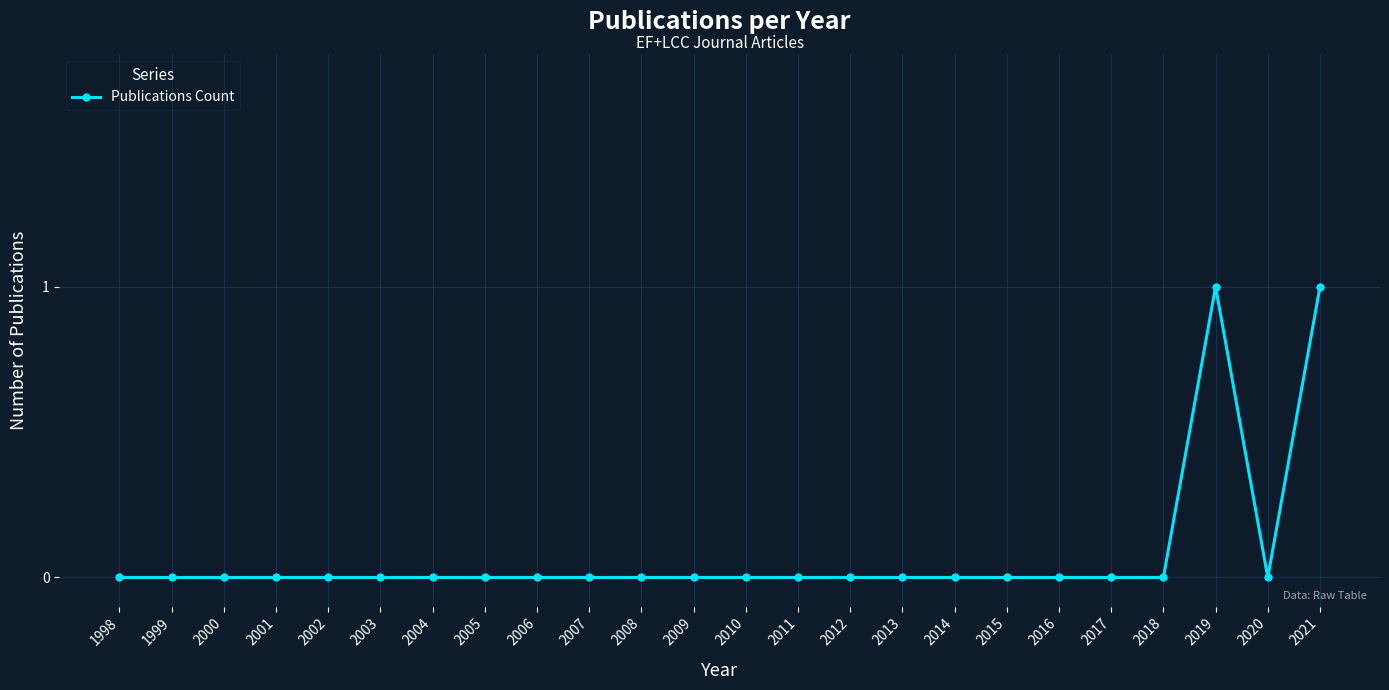

What is the change in value from 2003 to 2019?

+1